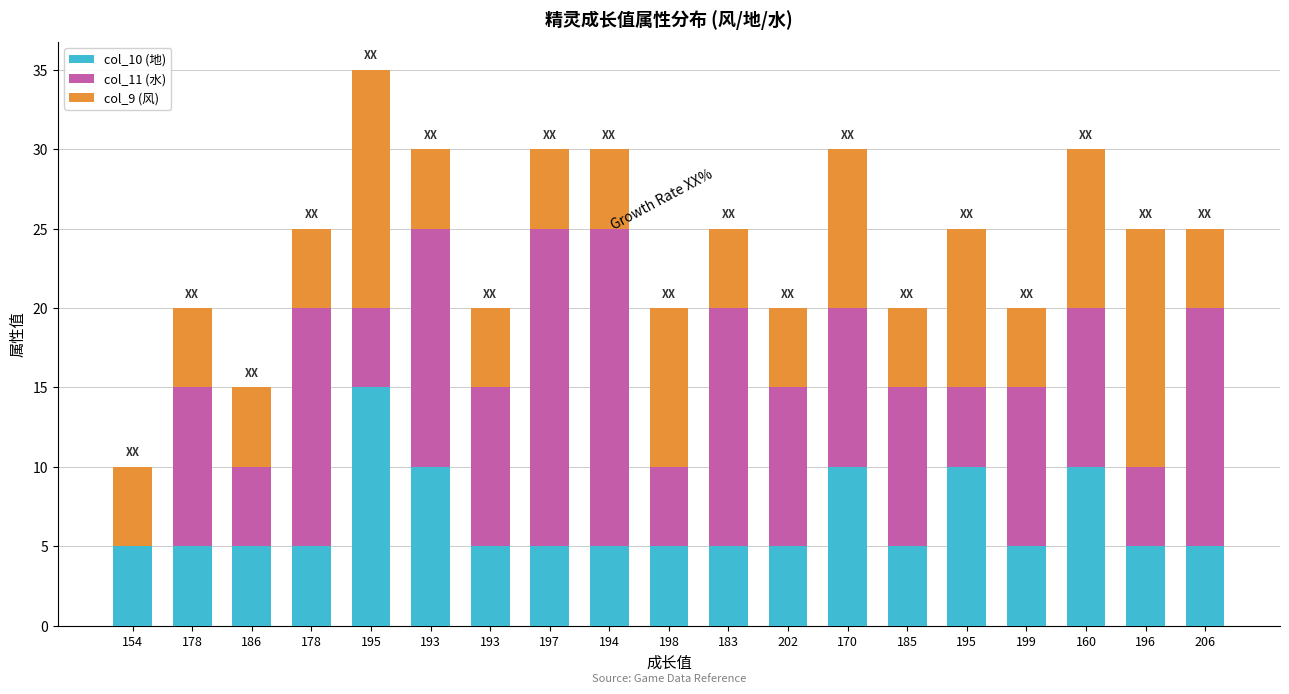

How many categories are shown in the chart?

19